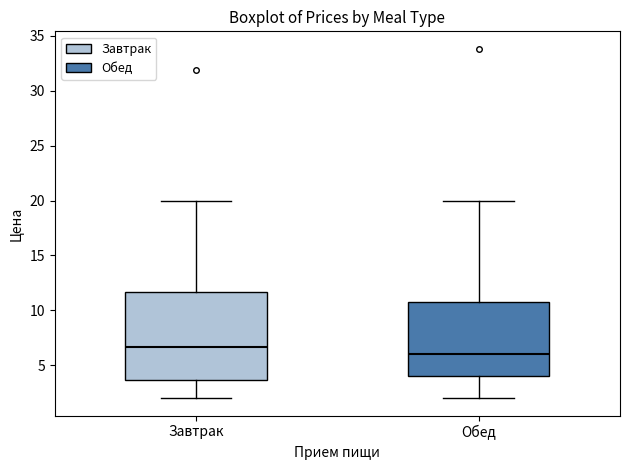

Which box has the highest median line?

Завтрак